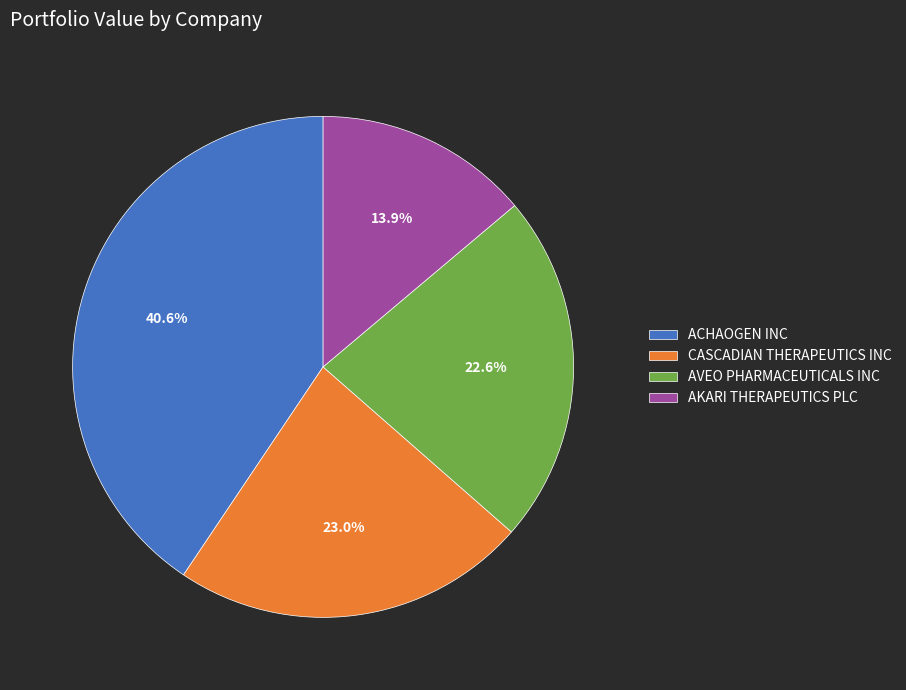

Which category has the smallest portion of the pie?

AKARI THERAPEUTICS PLC